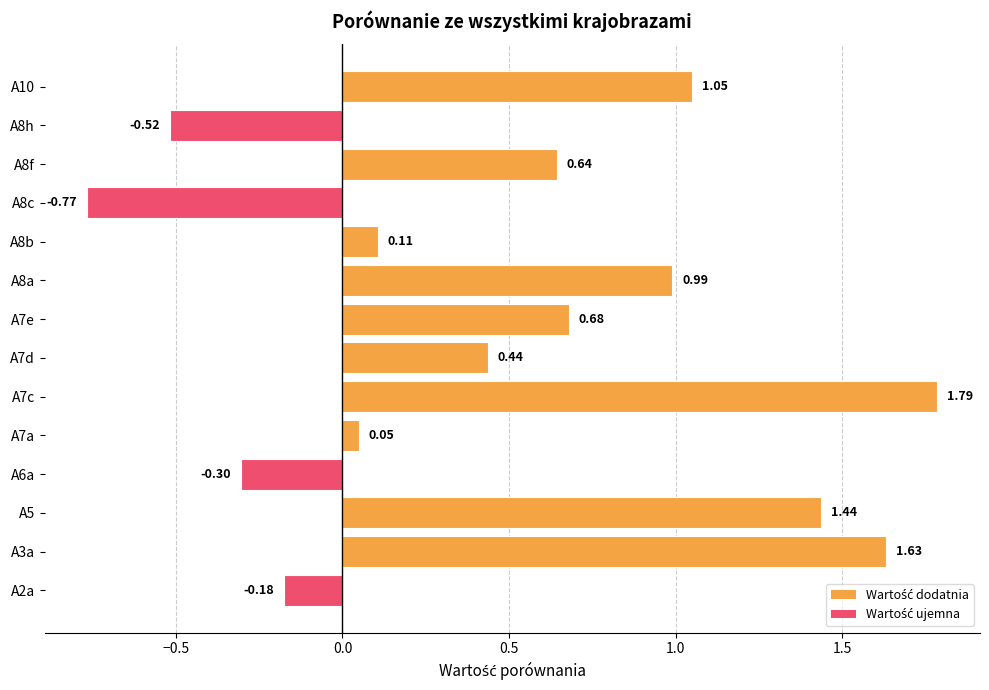

How many negative values are there?

4